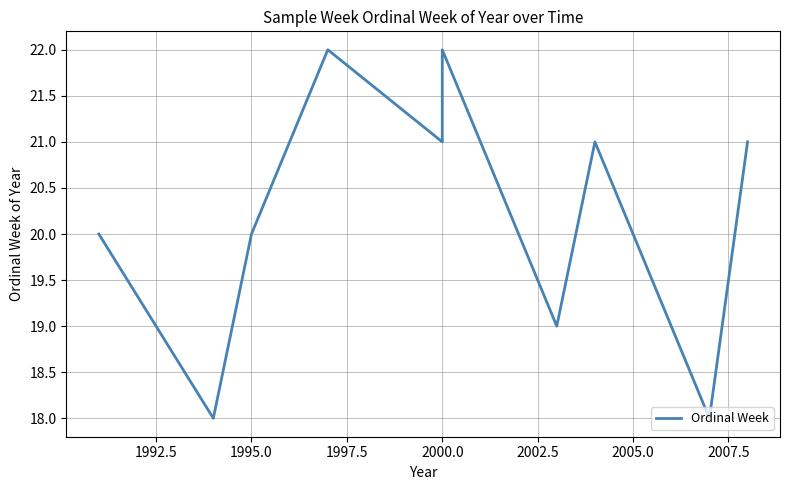

Between 2002.5 and 2007.5, which is larger?

2002.5